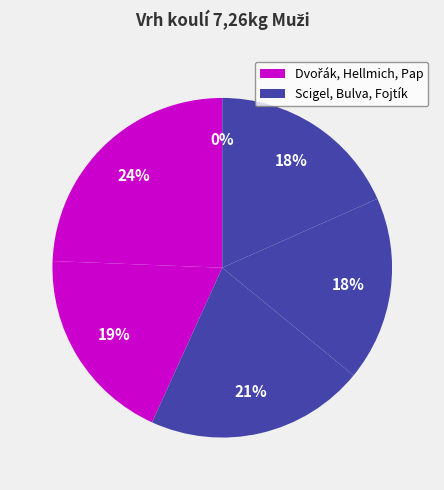

Is it true that Dvořák Daniel is 19% of the pie?

False